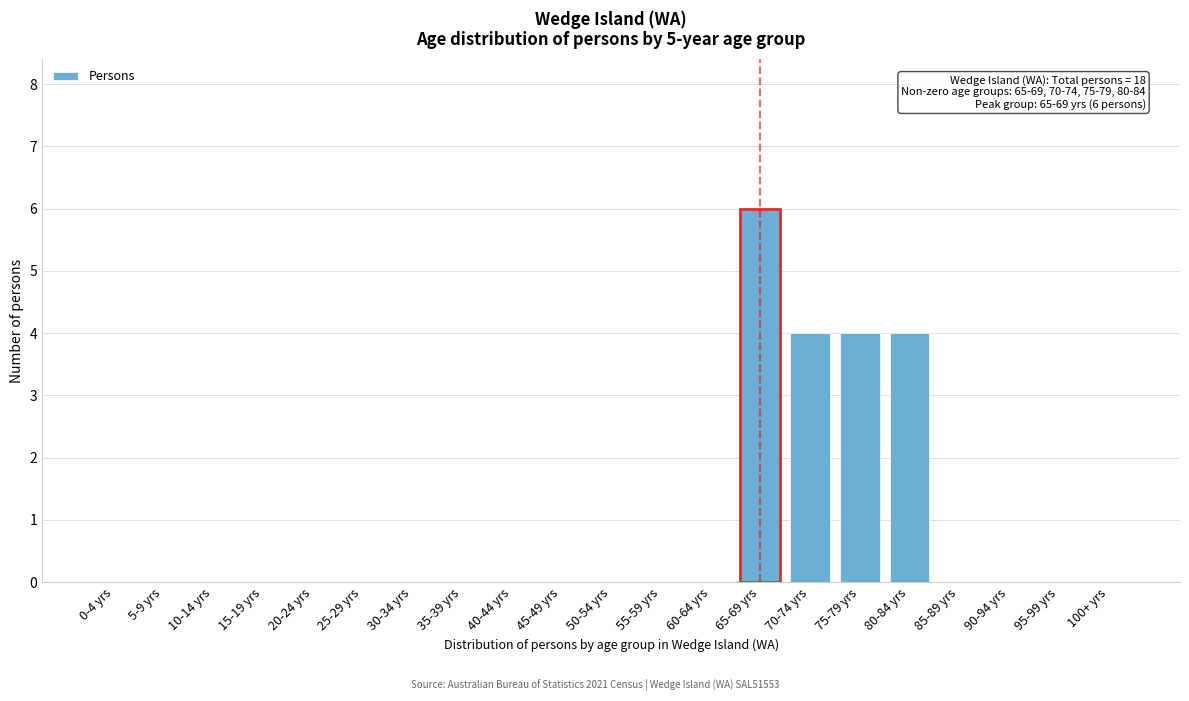

Reading left to right, transcribe all the data shown in this chart.

0-4 yrs=0	5-9 yrs=0	10-14 yrs=0	15-19 yrs=0	20-24 yrs=0	25-29 yrs=0	30-34 yrs=0	35-39 yrs=0	40-44 yrs=0	45-49 yrs=0	50-54 yrs=0	55-59 yrs=0	60-64 yrs=0	65-69 yrs=6	70-74 yrs=4	75-79 yrs=4	80-84 yrs=4	85-89 yrs=0	90-94 yrs=0	95-99 yrs=0	100+ yrs=0